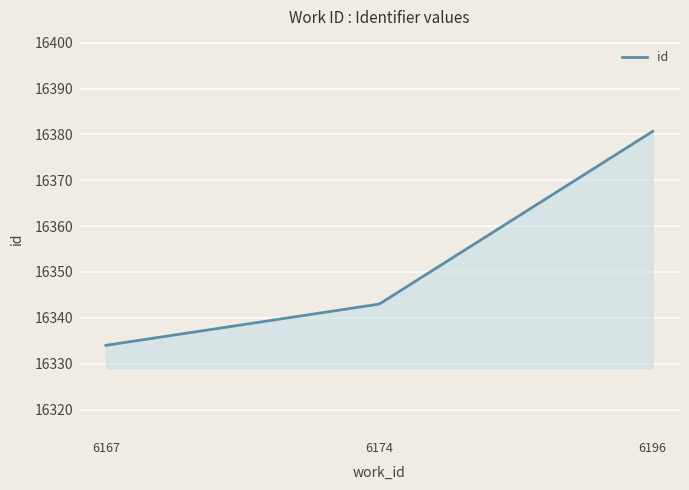

What is the maximum value shown in the chart?

16380.7